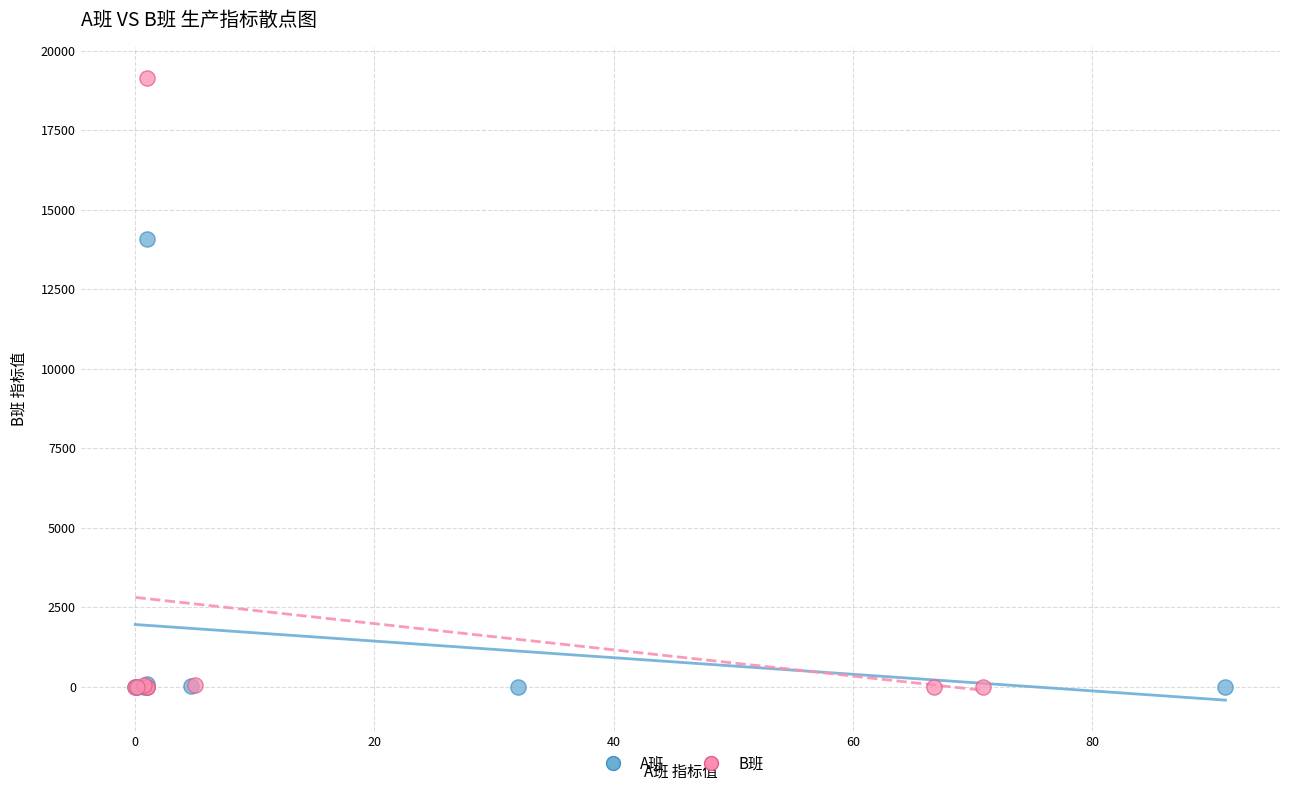

Which series has the largest Y range (max minus min)?

B班